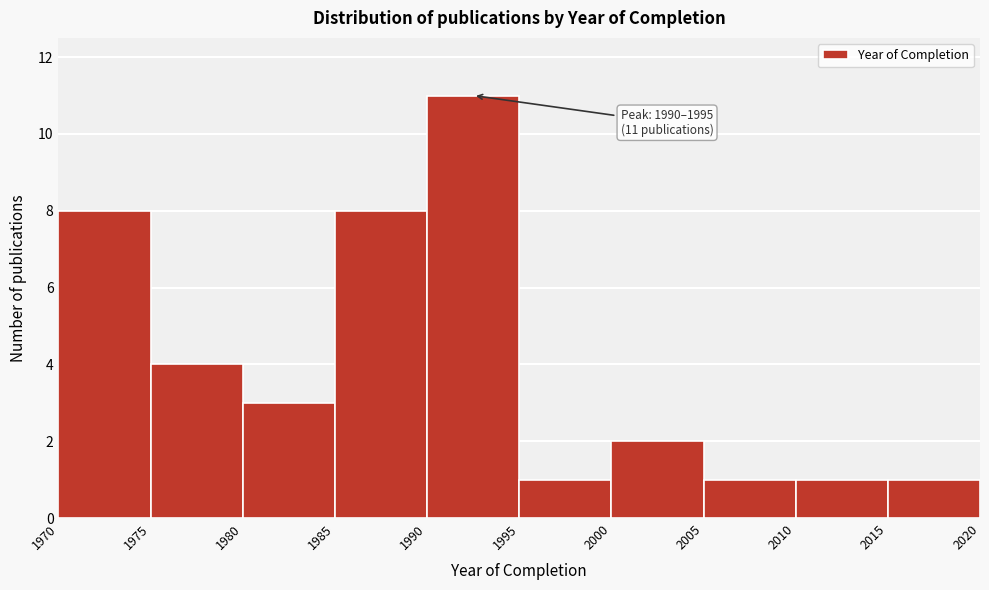

Which range on the x-axis has the tallest bar?

1990 to 1995